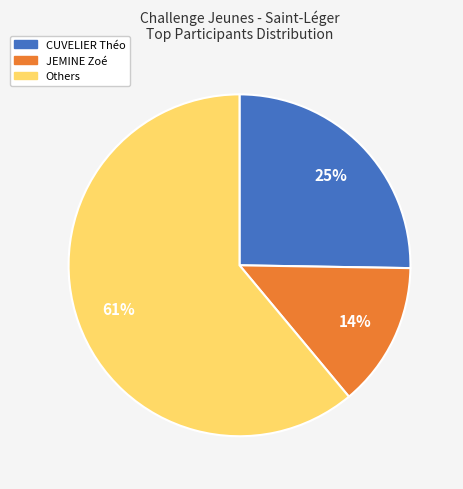

To the nearest percent, what is the difference between the largest and smallest slice percentages?

47%